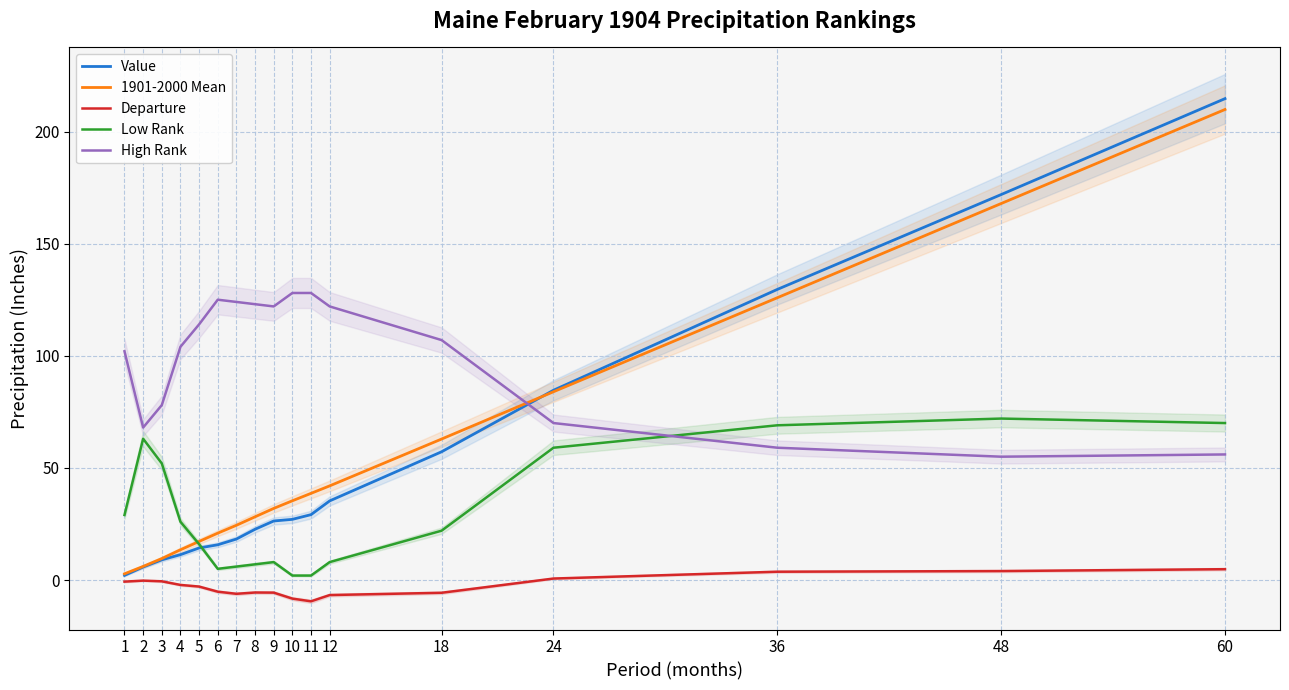

True or false: 1901-2000 Mean and Value intersect in this chart.

True